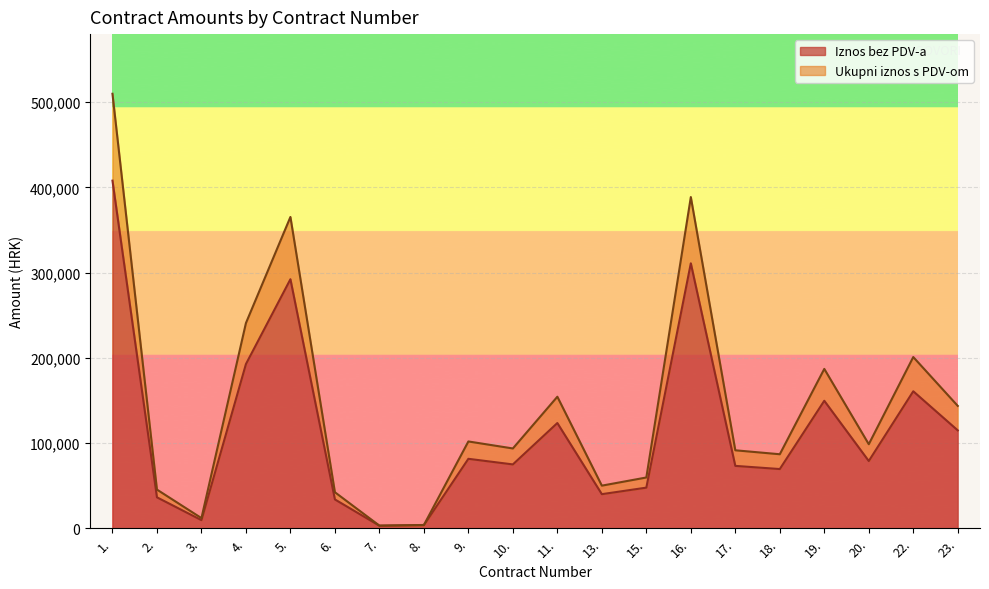

True or false: Ukupni iznos s PDV-om has more than 0 interior local peaks.

True